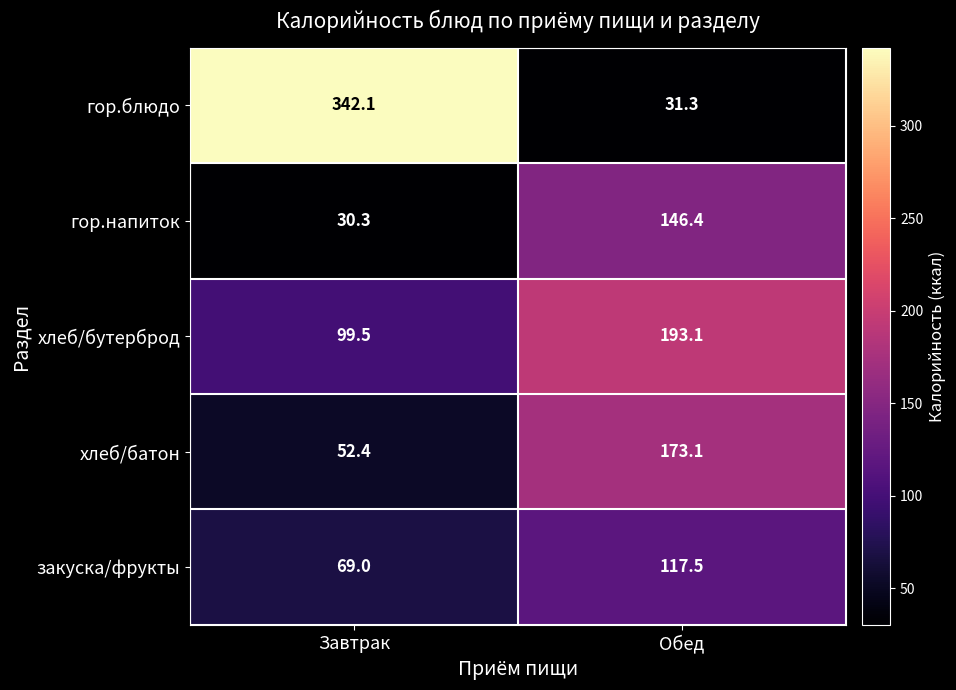

How many data points does each series have?

2